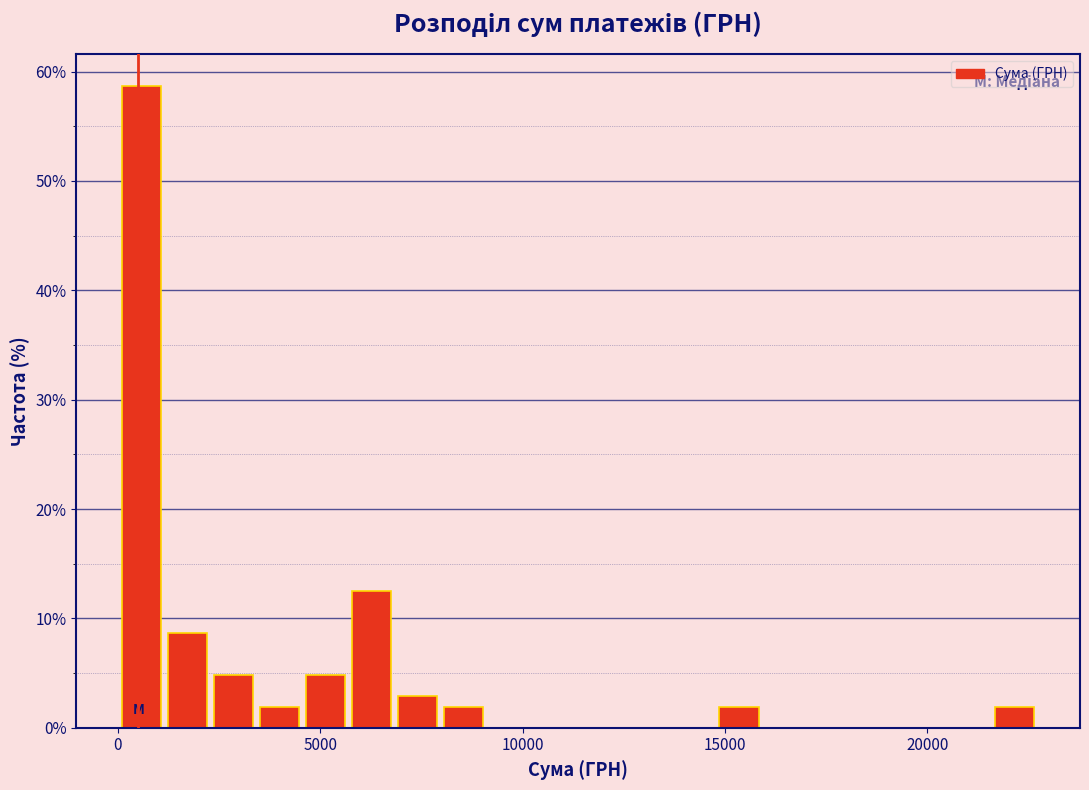

Around what value on the x-axis is the tallest bar? Give the approximate position of its centre, as read against the axis.

500